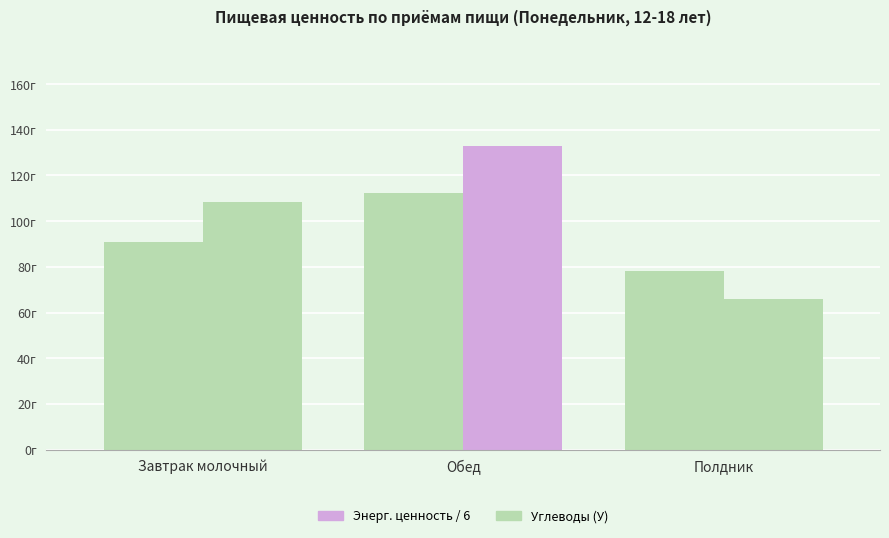

What is the label of the 1st bar from the left?

Завтрак молочный